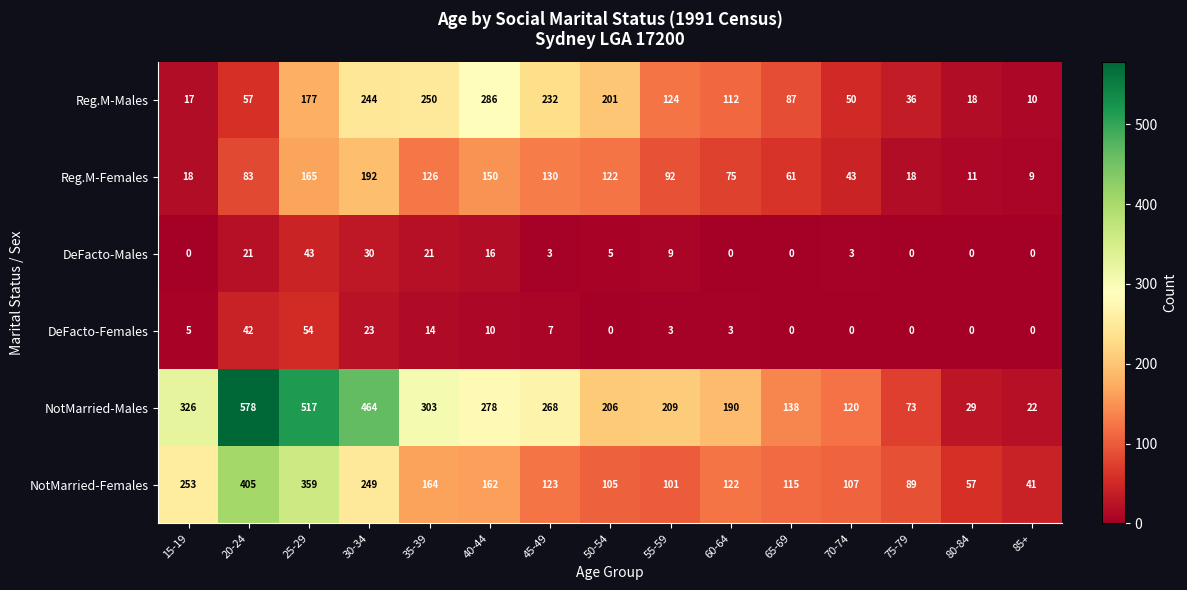

At how many categories does at least one series exceed 573?

1